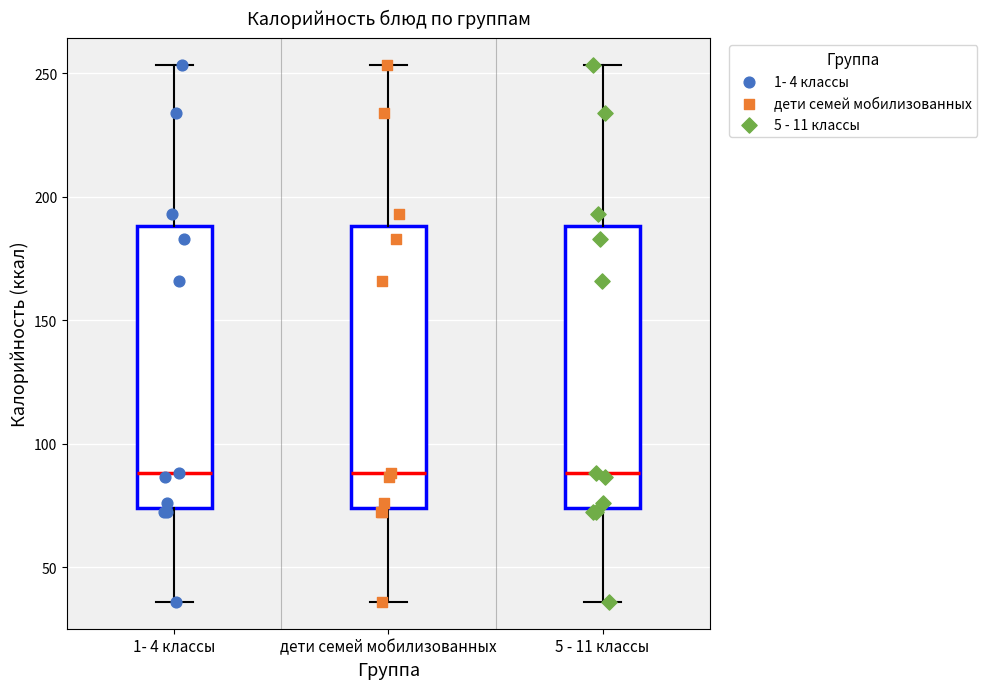

Reading left to right, transcribe this box plot: for each box, give where its median line is, the range the box spans, and where its two whiskers end, as read against the y-axis. The values are not printed on the chart, so give them approximately, as read against the axis.

1- 4 классы: median 90, box 75 to 190, whiskers 35 to 255
дети семей мобилизованных: median 90, box 75 to 190, whiskers 35 to 255
5 - 11 классы: median 90, box 75 to 190, whiskers 35 to 255